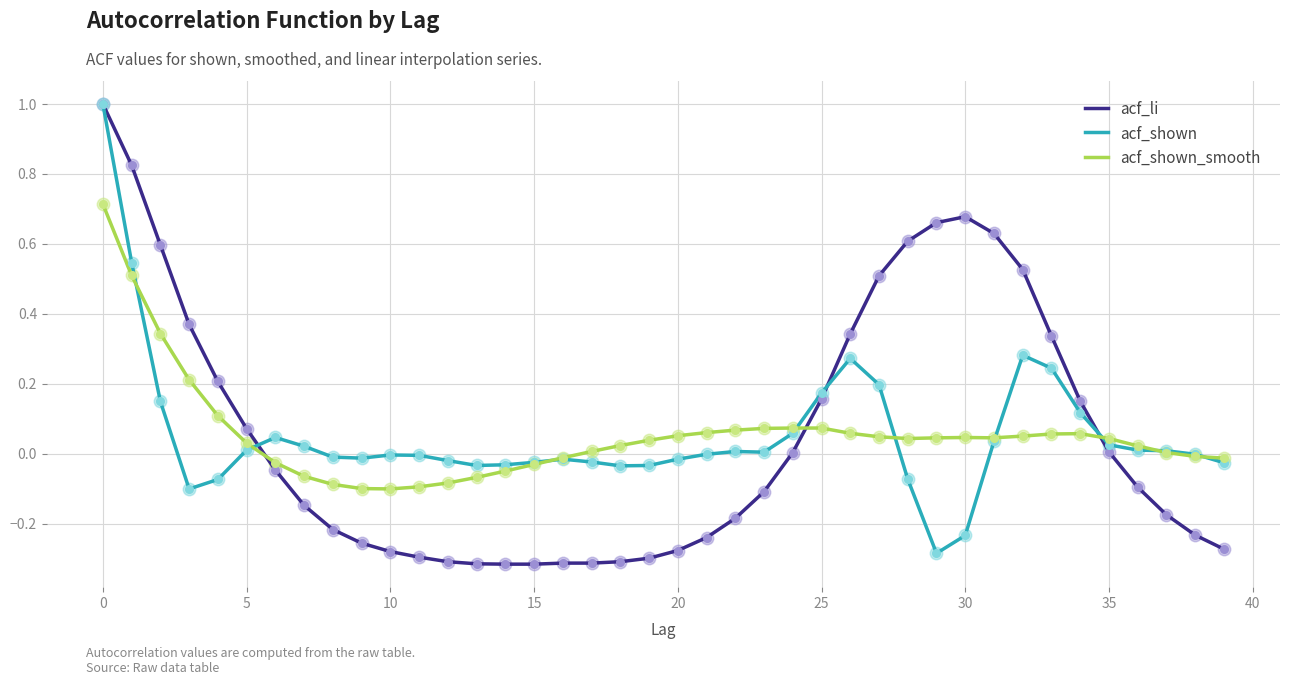

What is the maximum value for acf_li?

1.0